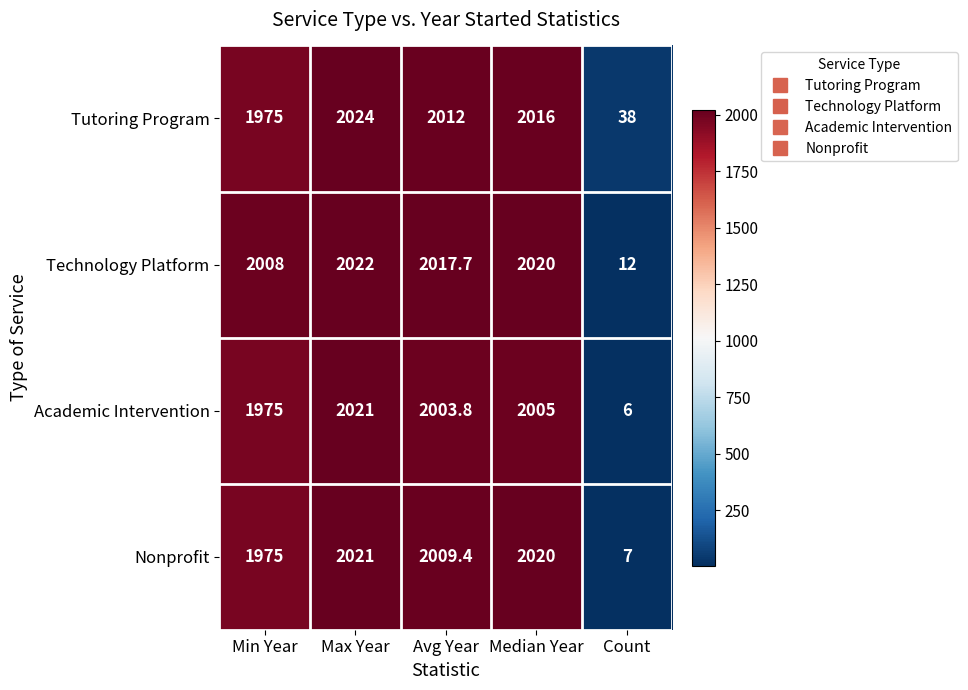

What is the sum of the Tutoring Program values at Count and Min Year?

2013.0